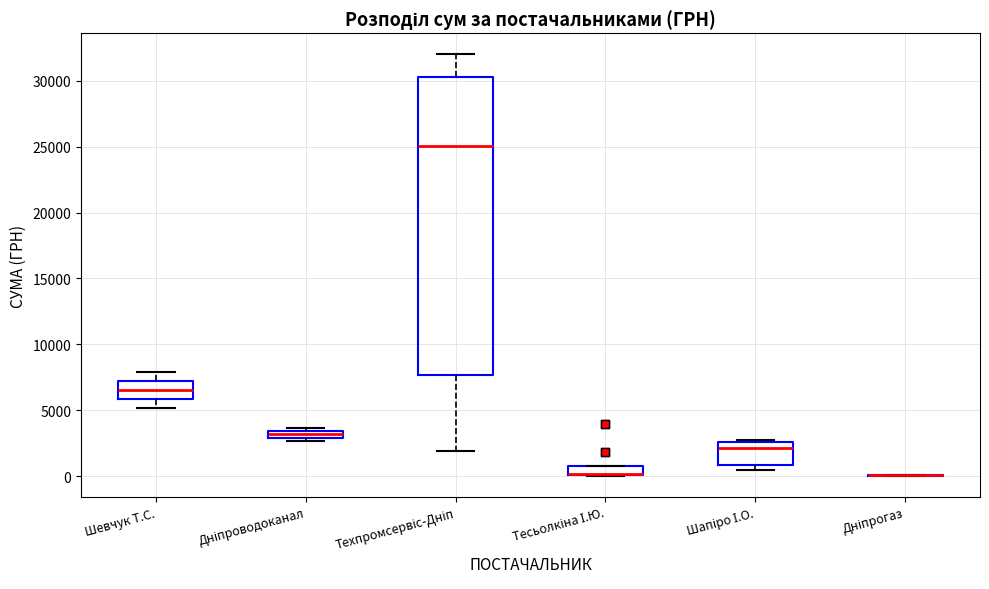

Where is the upper edge of the box for Дніпроводоканал on the y-axis? The values are not printed on the chart, so give them approximately, as read against the axis.

3500